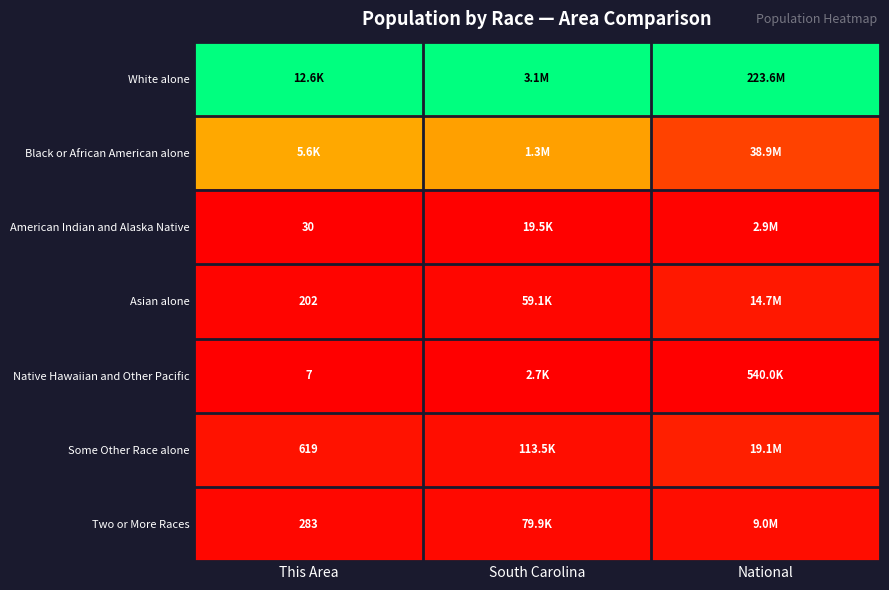

Rank the series at South Carolina from highest to lowest value.

White alone, Black or African American alone, Some Other Race alone, Two or More Races, Asian alone, American Indian and Alaska Native, Native Hawaiian and Other Pacific